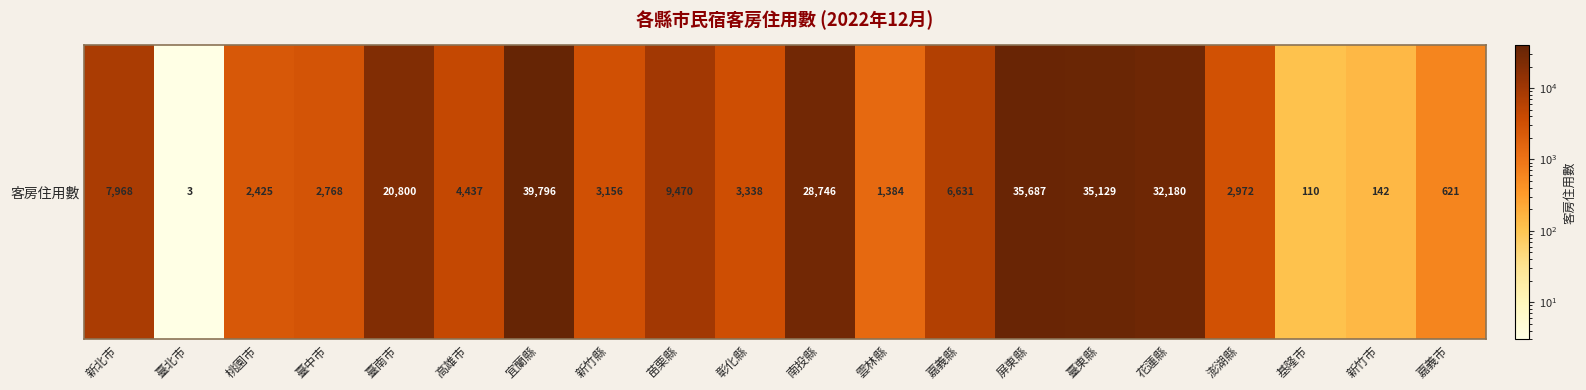

At which label does the data first exceed 4437?

新北市